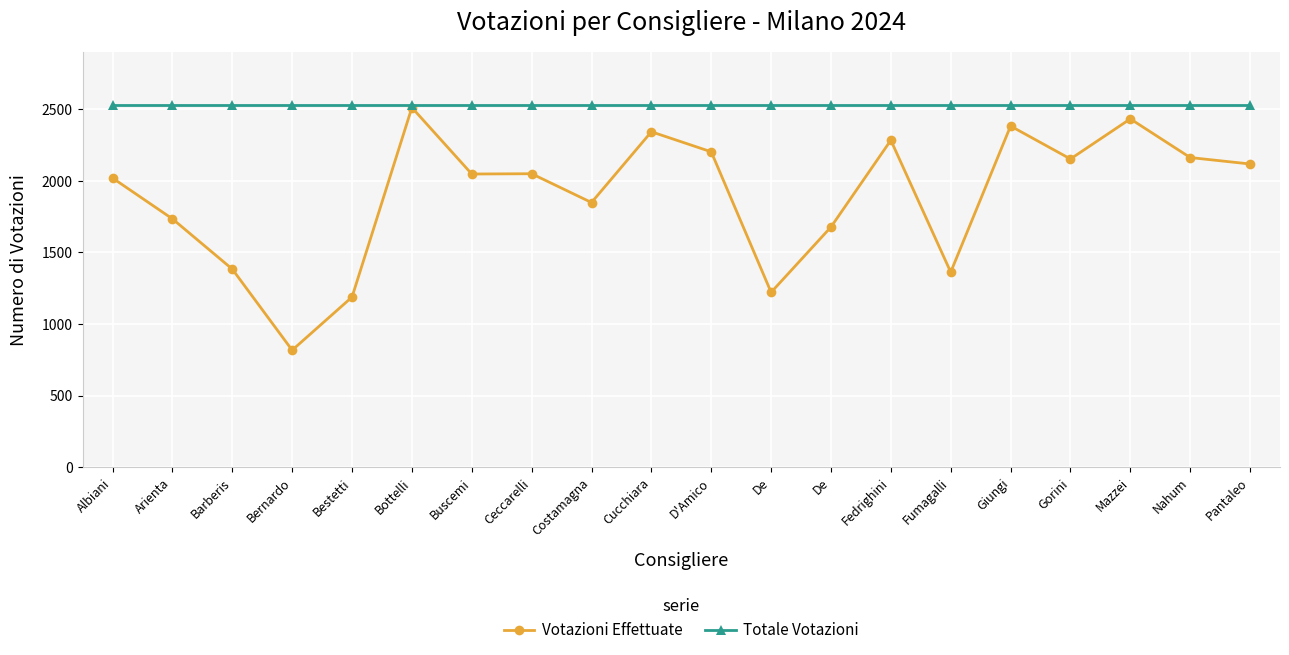

Reading left to right, list all the values displayed in this chart.

Votazioni Effettuate: Albiani=2019	Arienta=1734	Barberis=1383	Bernardo=817	Bestetti=1188	Bottelli=2511	Buscemi=2047	Ceccarelli=2049	Costamagna=1848	Cucchiara=2342	D'Amico=2202	De=1221	De=1677	Fedrighini=2283	Fumagalli=1362	Giungi=2382	Gorini=2152	Mazzei=2432	Nahum=2162	Pantaleo=2117
Totale Votazioni: Albiani=2532	Arienta=2532	Barberis=2532	Bernardo=2532	Bestetti=2532	Bottelli=2532	Buscemi=2532	Ceccarelli=2532	Costamagna=2532	Cucchiara=2532	D'Amico=2532	De=2532	De=2532	Fedrighini=2532	Fumagalli=2532	Giungi=2532	Gorini=2532	Mazzei=2532	Nahum=2532	Pantaleo=2532